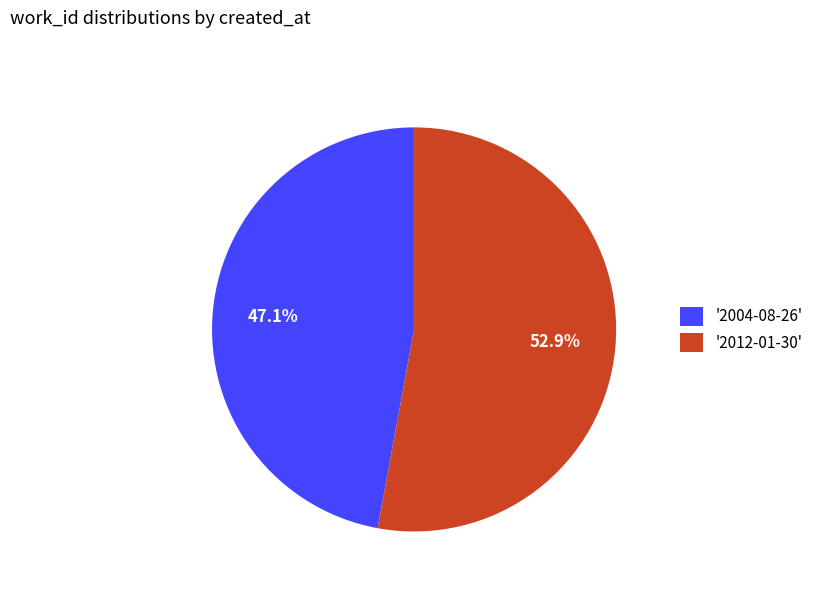

Combined, what portion of the pie is '2012-01-30' and '2004-08-26'?

100.0%